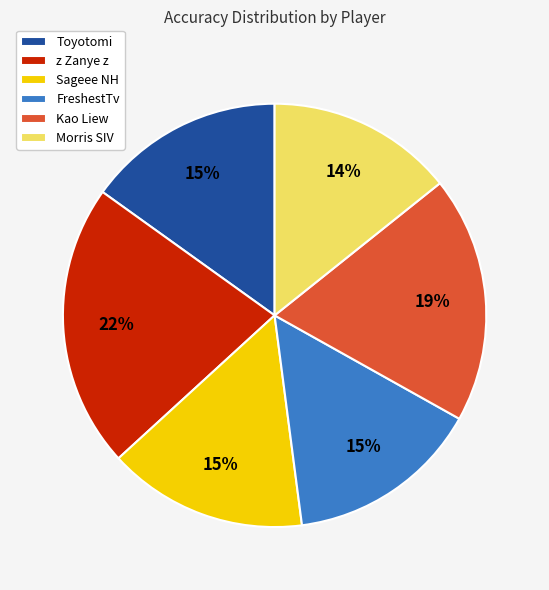

What is the smallest slice in the pie chart?

Morris SIV